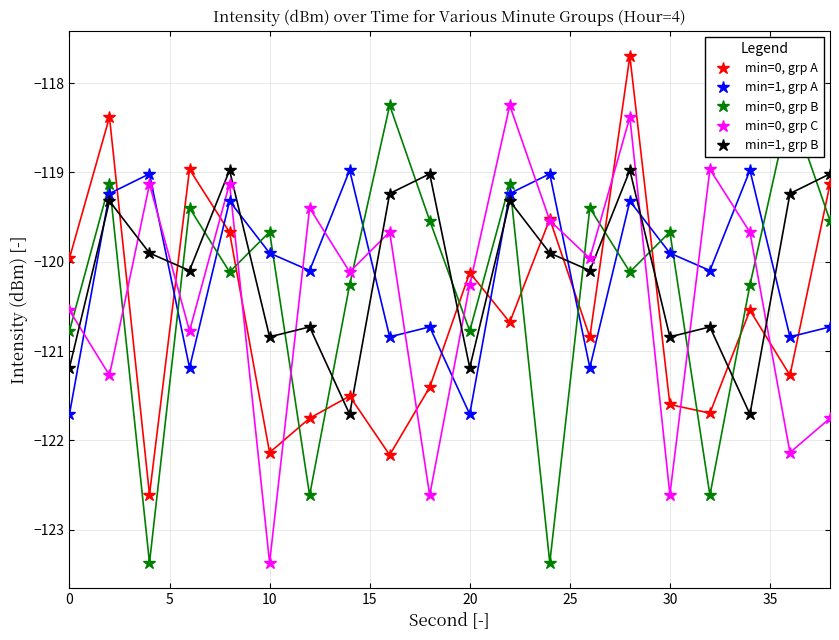

Reading left to right, extract all data points from this chart.

min=0, grp A: -120.0	-118.4	-122.6	-119.0	-119.7	-122.1	-121.8	-121.5	-122.2	-121.4	-120.1	-120.7	-119.5	-120.8	-117.7	-121.6	-121.7	-120.5	-121.3	-119.1
min=1, grp A: -121.7	-119.2	-119.0	-121.2	-119.3	-119.9	-120.1	-119.0	-120.8	-120.7	-121.7	-119.2	-119.0	-121.2	-119.3	-119.9	-120.1	-119.0	-120.8	-120.7
min=0, grp B: -120.8	-119.1	-123.4	-119.4	-120.1	-119.7	-122.6	-120.3	-118.2	-119.5	-120.8	-119.1	-123.4	-119.4	-120.1	-119.7	-122.6	-120.3	-118.2	-119.5
min=0, grp C: -120.5	-121.3	-119.1	-120.8	-119.1	-123.4	-119.4	-120.1	-119.7	-122.6	-120.3	-118.2	-119.5	-120.0	-118.4	-122.6	-119.0	-119.7	-122.1	-121.8
min=1, grp B: -121.2	-119.3	-119.9	-120.1	-119.0	-120.8	-120.7	-121.7	-119.2	-119.0	-121.2	-119.3	-119.9	-120.1	-119.0	-120.8	-120.7	-121.7	-119.2	-119.0